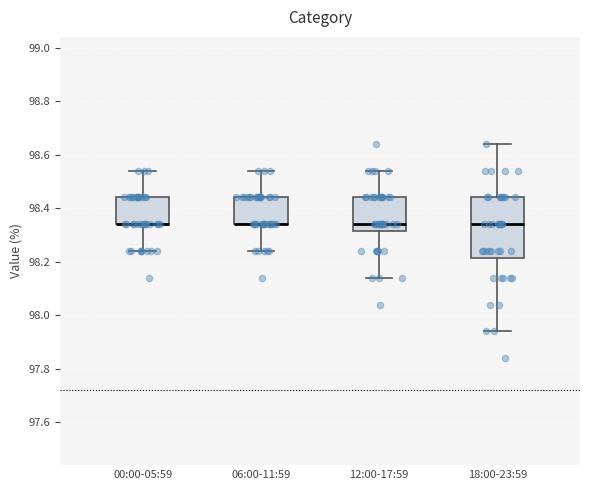

Comparing the boxes themselves (not the whiskers), which one is the tallest?

18:00-23:59